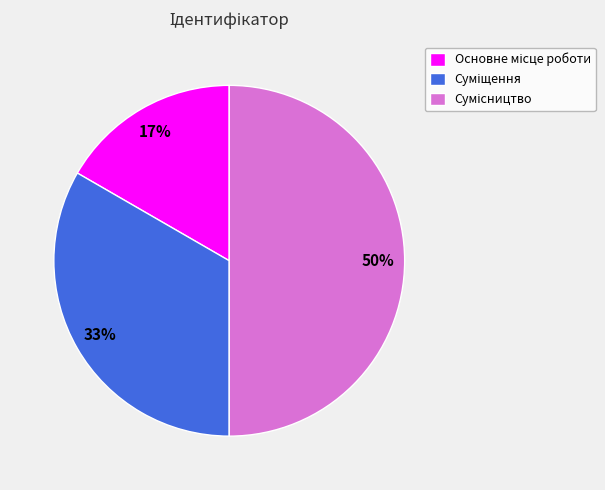

To the nearest percent, what is the difference between the largest and smallest slice percentages?

33%